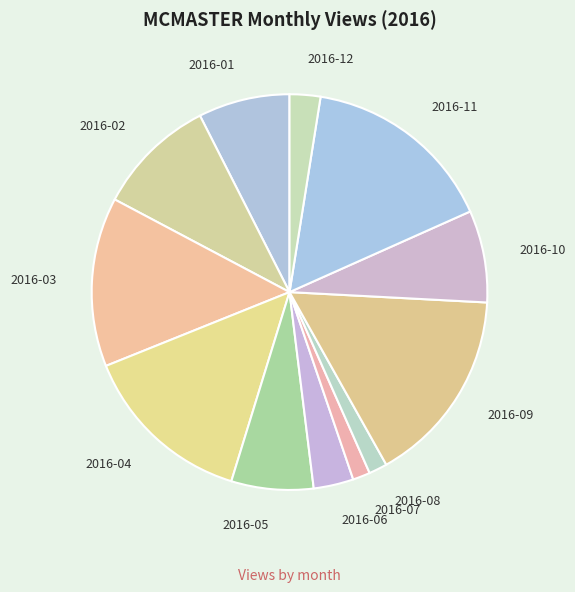

Combined, do 2016-03 and 2016-11 account for over 50%?

No